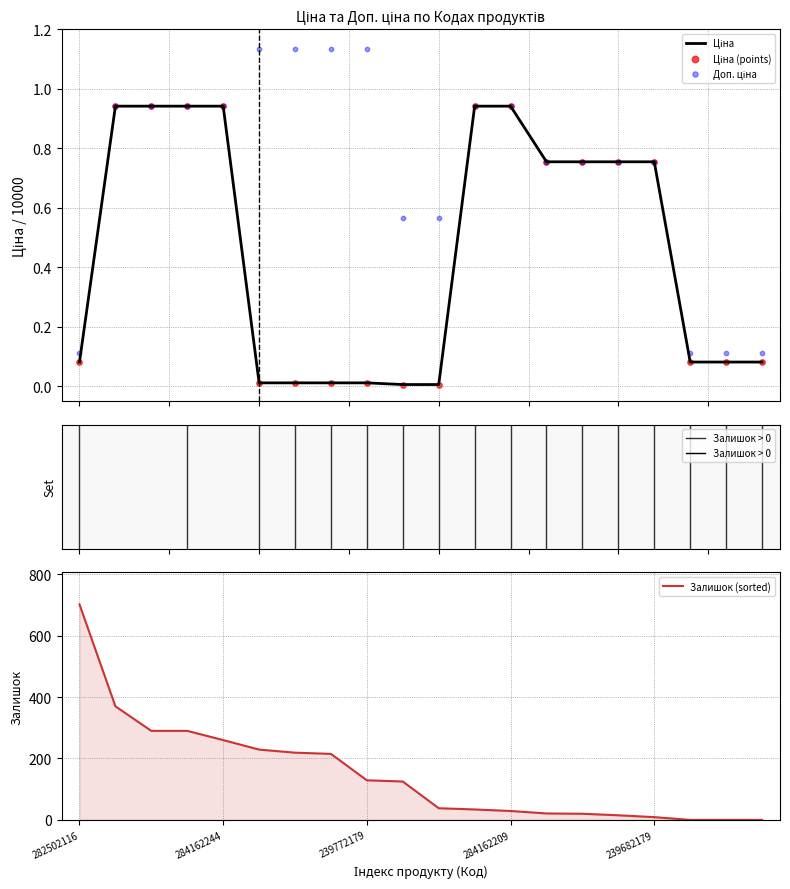

Which series reaches the maximum Y coordinate?

Доп. ціна